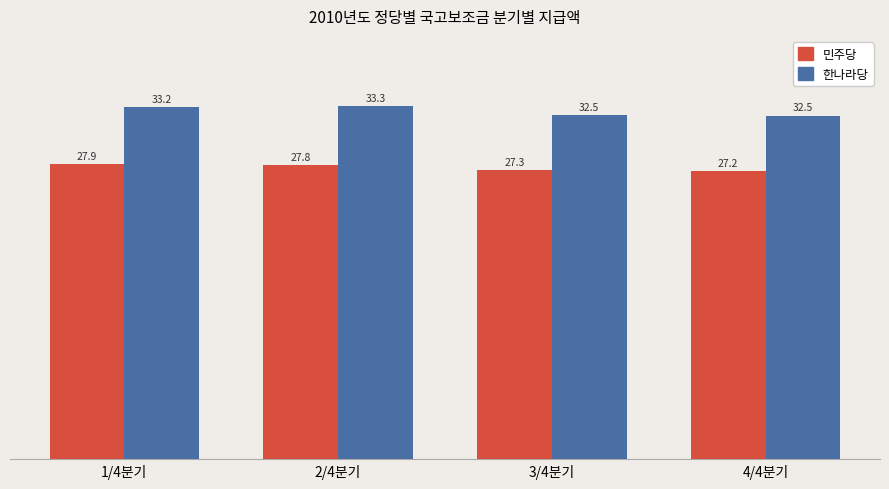

How many 민주당 values are between 27 and 28?

4